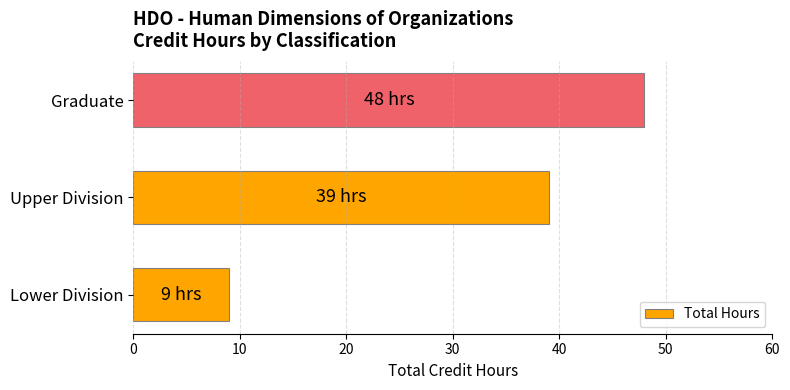

What is the difference between the maximum and second lowest values?

9